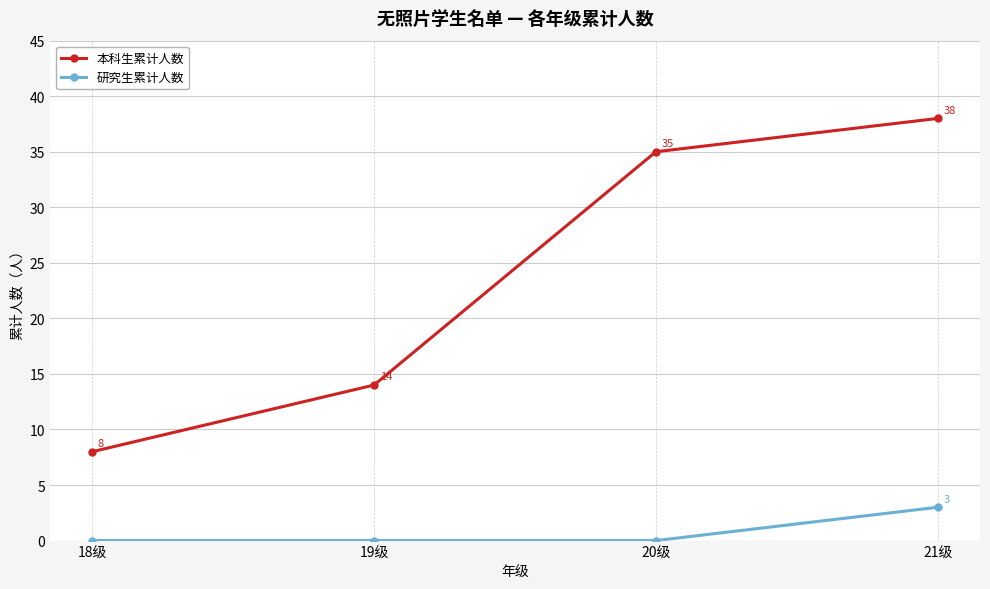

What is the greatest value displayed?

38